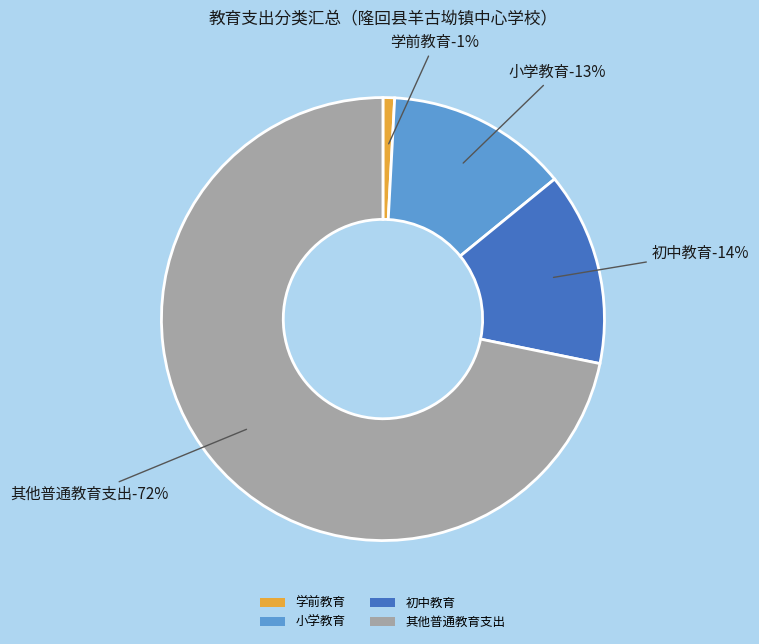

Is 其他普通教育支出 the majority of the pie?

Yes